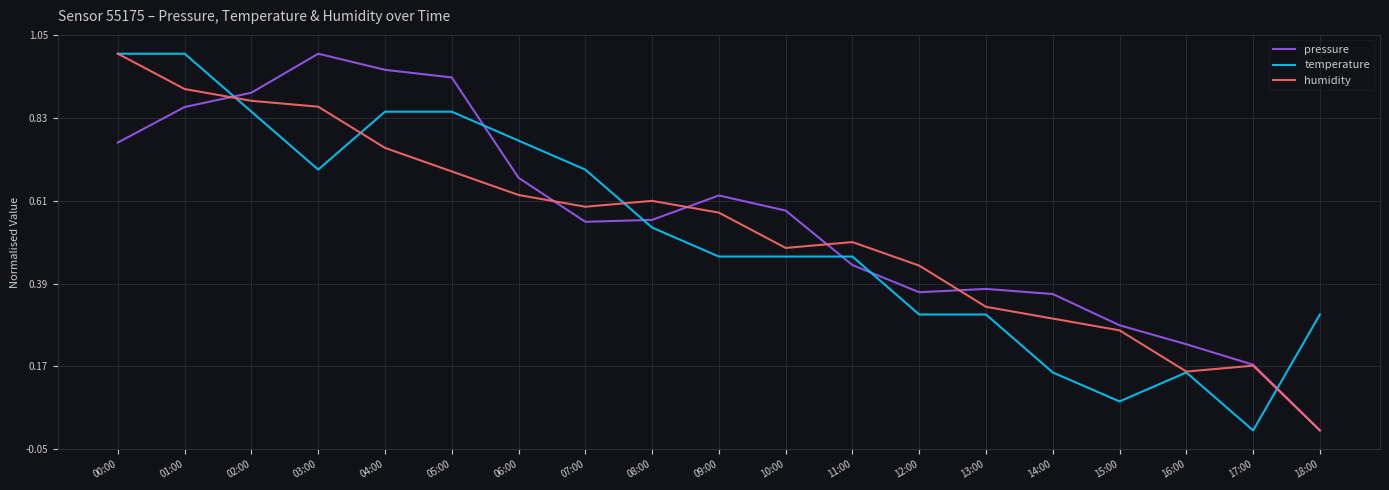

True or false: temperature has a value of 0.3 at 13:00.

True